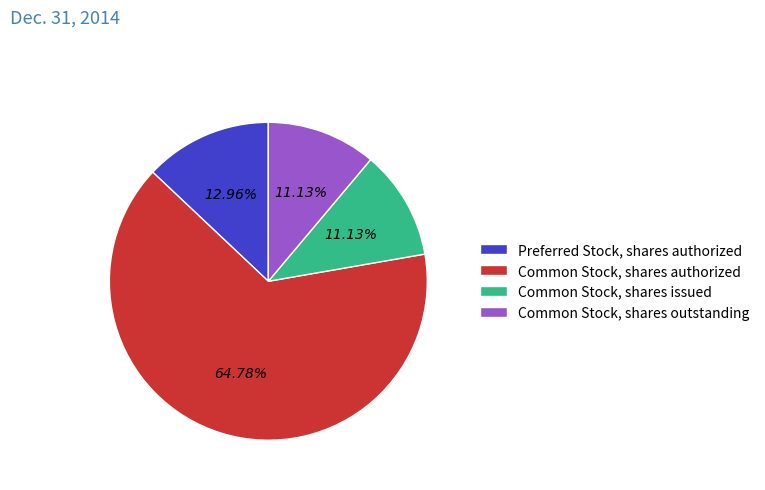

Combined, what portion of the pie is Common Stock, shares authorized and Common Stock, shares issued?

75.9%